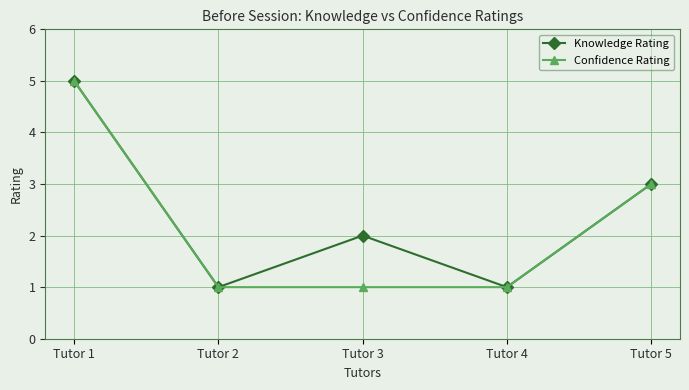

Reading left to right, list all the values displayed in this chart.

Knowledge Rating: 5	1	2	1	3
Confidence Rating: 5	1	1	1	3